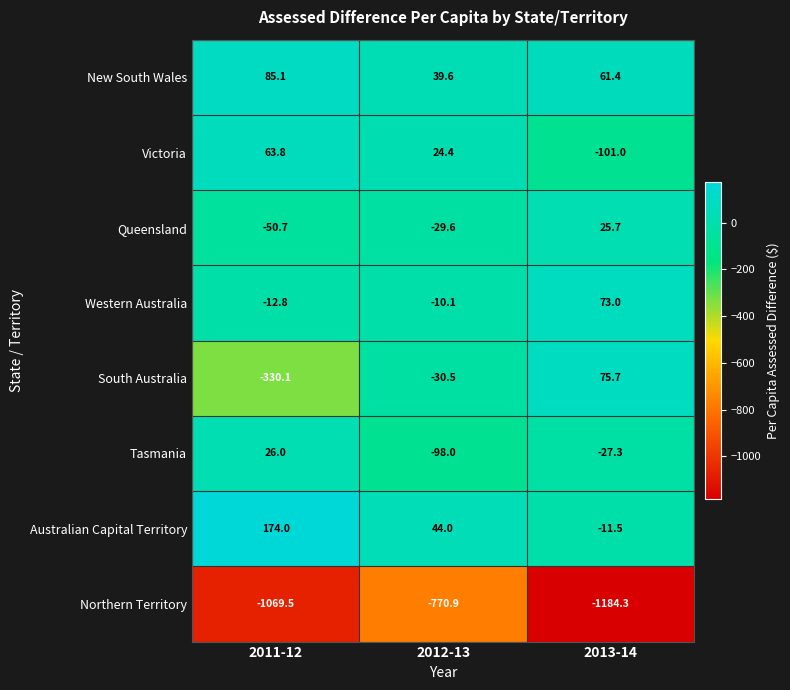

Which category has the highest value in the Western Australia series?

2013-14